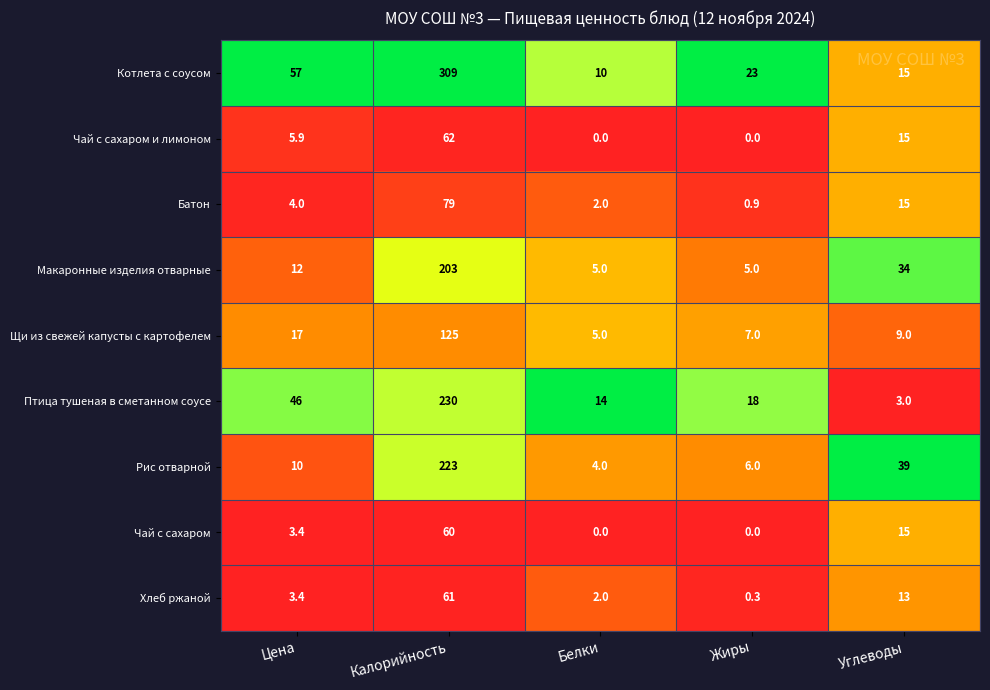

Count the number of data series in this chart.

9